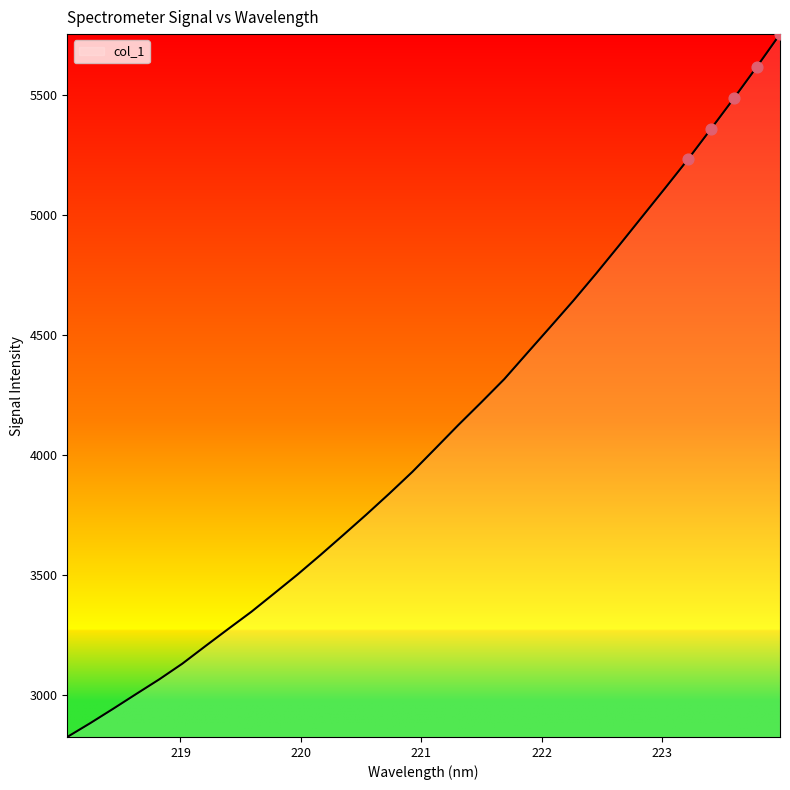

What is the minimum value shown in the chart?

2825.6